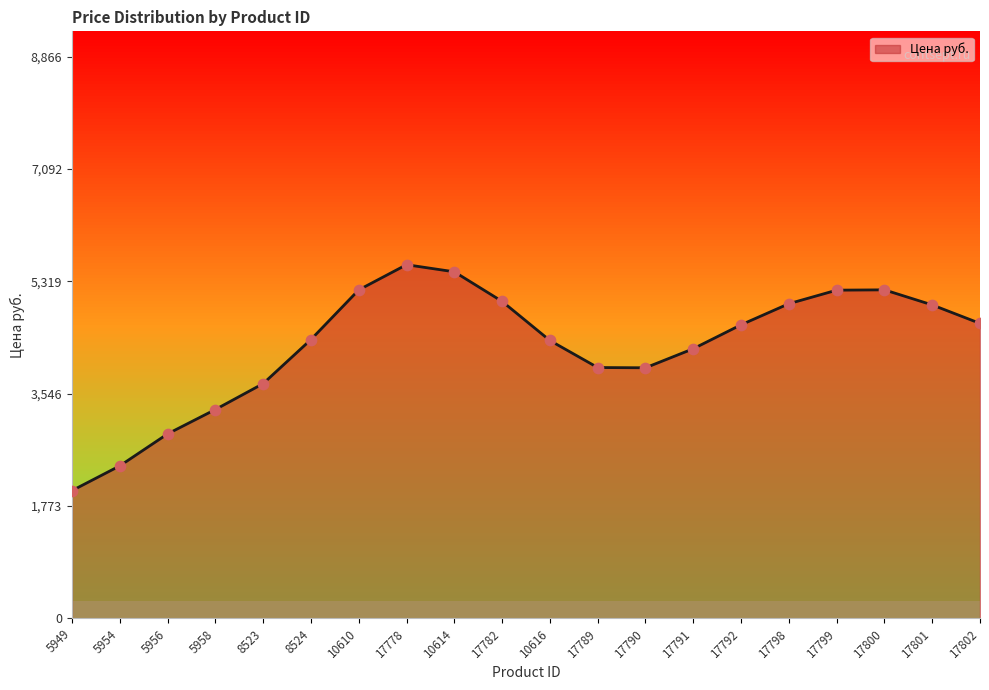

Which has a higher value, 8523 or 17801?

17801